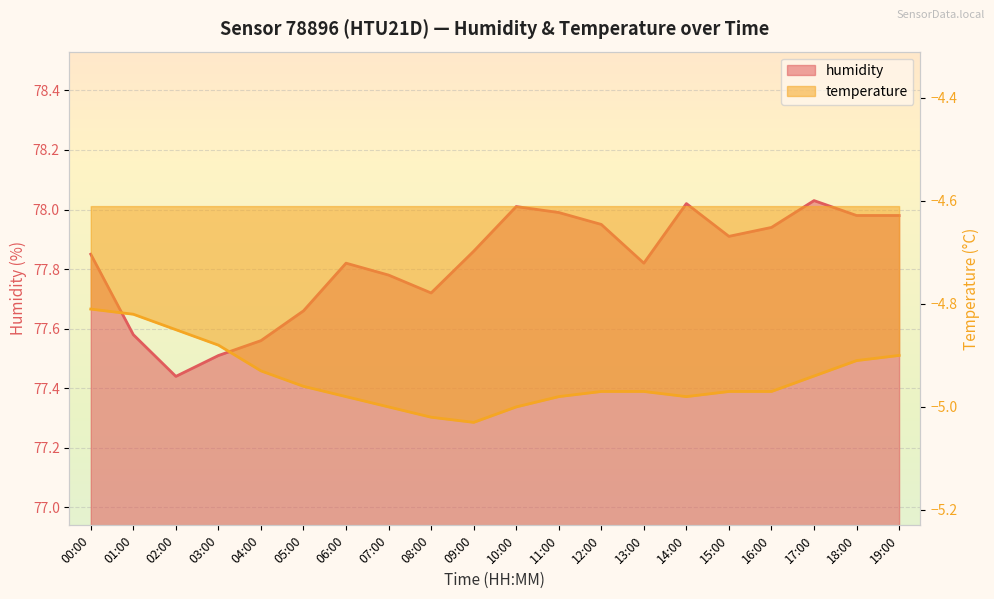

What is the difference between the maximum and second lowest values in the humidity series?

0.5